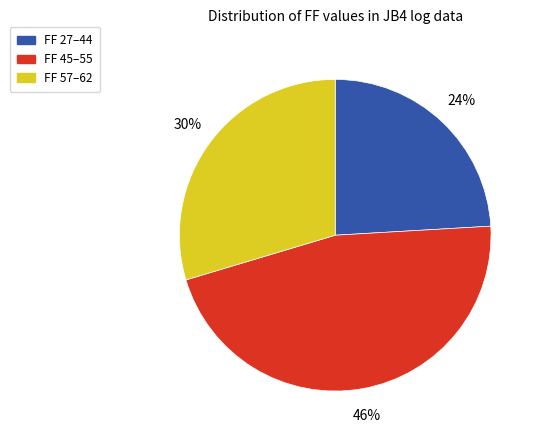

To the nearest percent, what is the average slice percentage?

33%